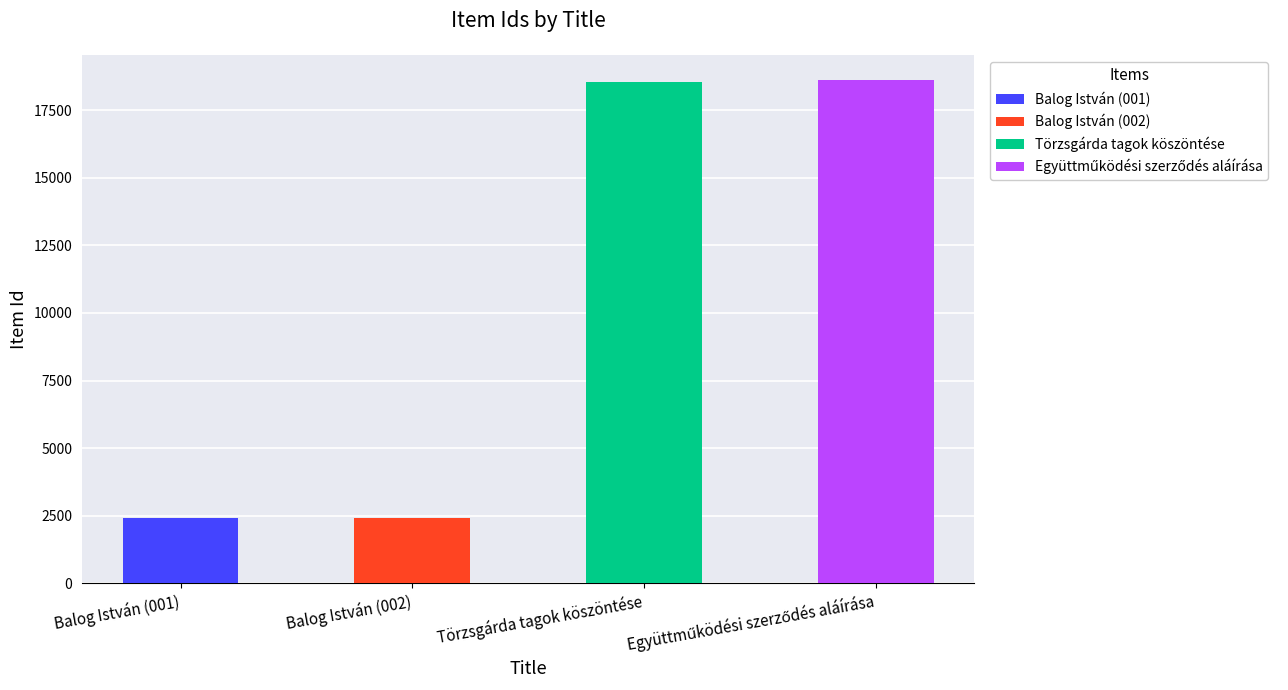

Does the chart contain stacked bars?

No